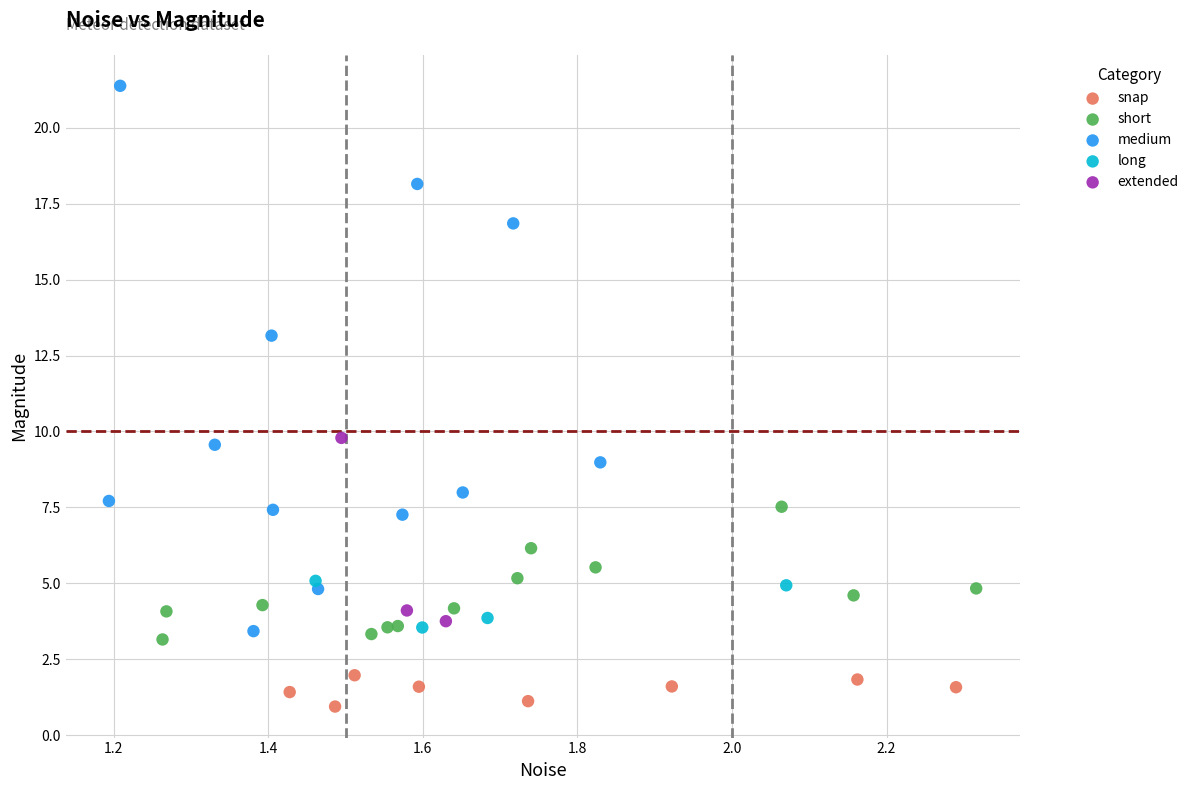

Which series has the widest spread of Y values?

medium